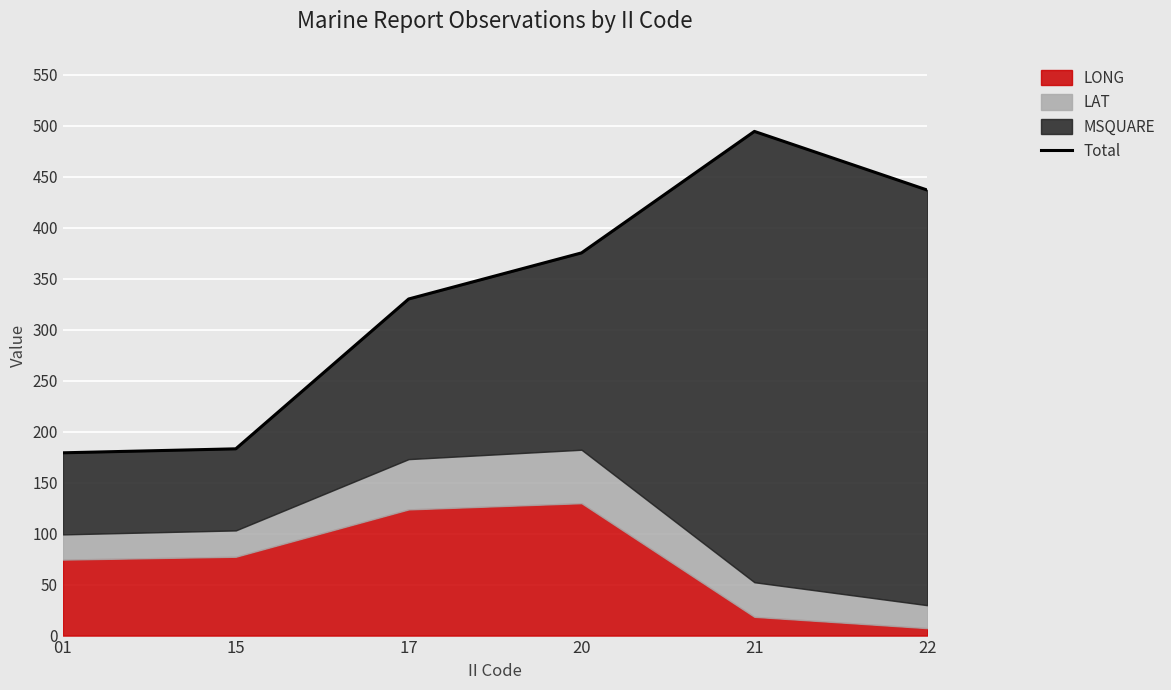

The value at 01 is 58.7. True or false?

False